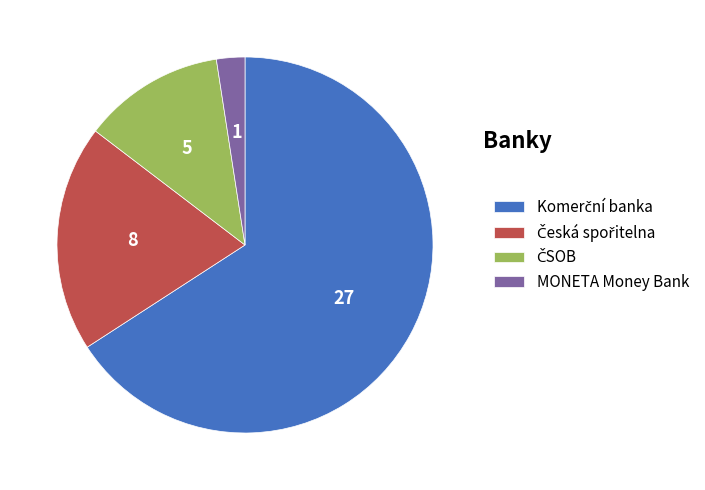

The MONETA Money Bank slice represents 2% of the pie. True or false?

True